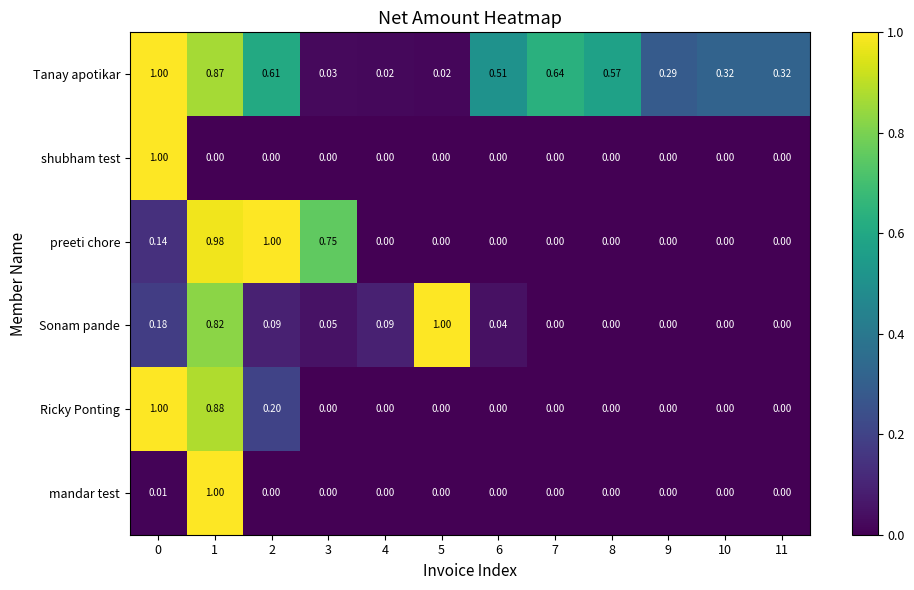

Is the value of Ricky Ponting at 2 greater than the value of mandar test at 4?

Yes